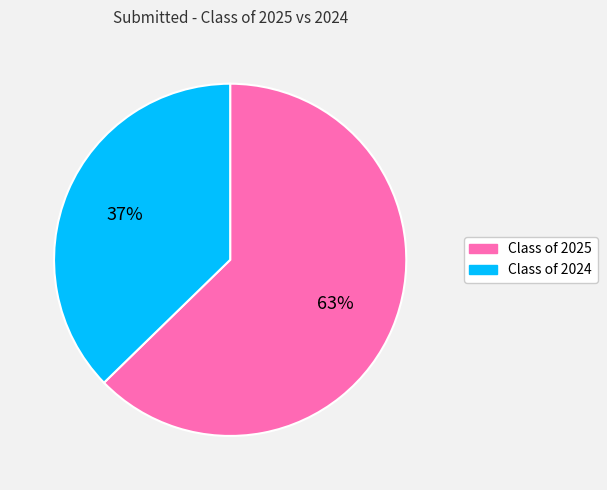

Which slice represents more than half of the pie?

Class of 2025